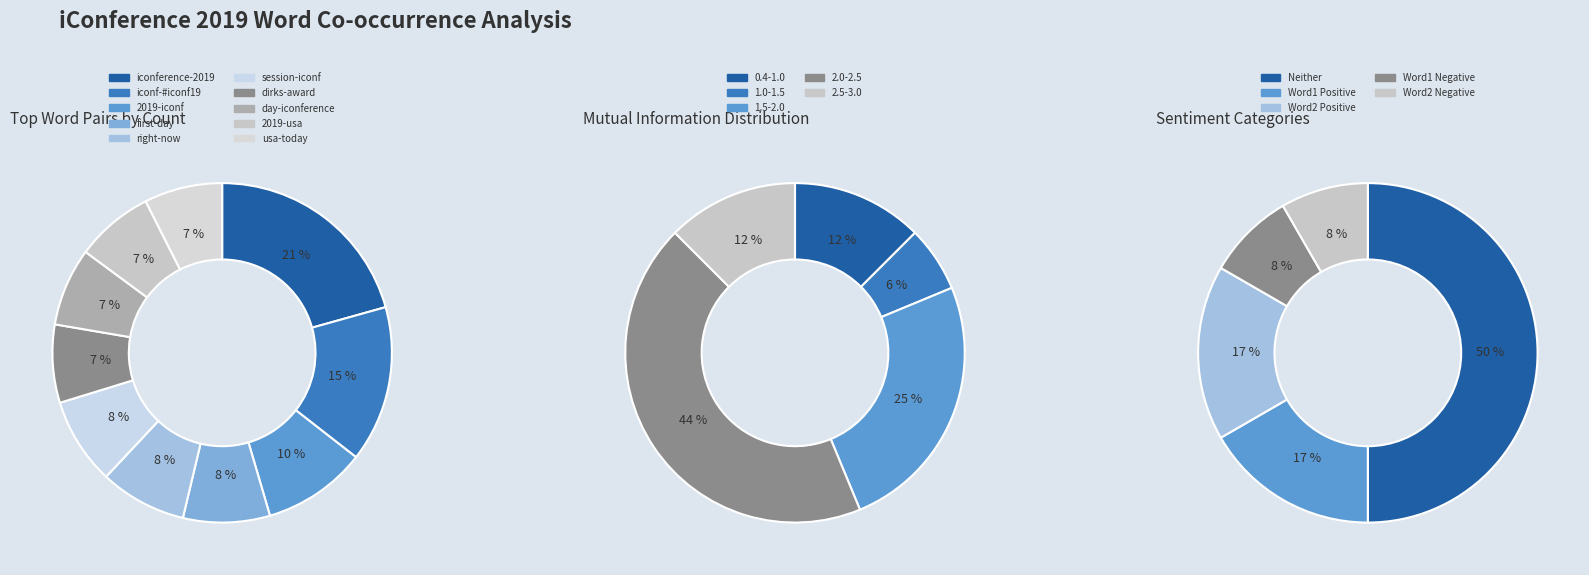

Is there a majority slice in this chart?

No